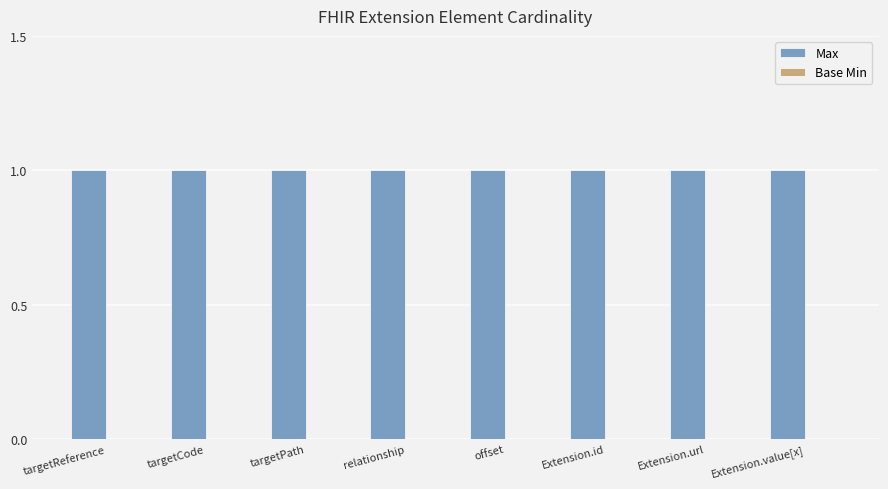

What is the label of the 7th bar from the right?

targetCode